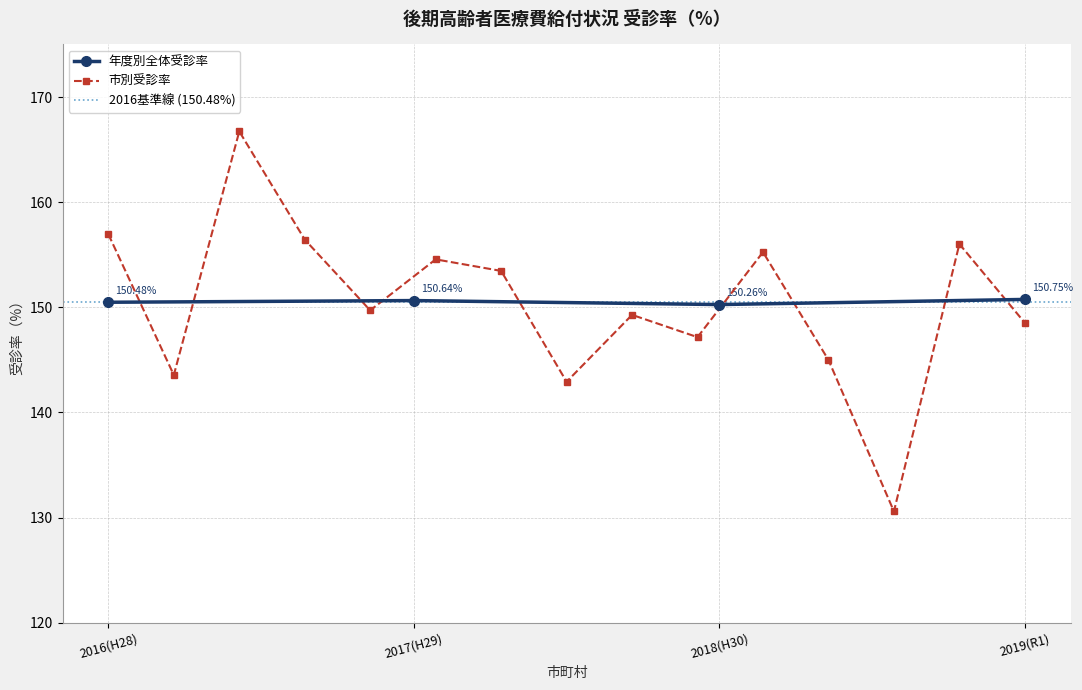

What is the average value of the 2016(H28) series?

150.5